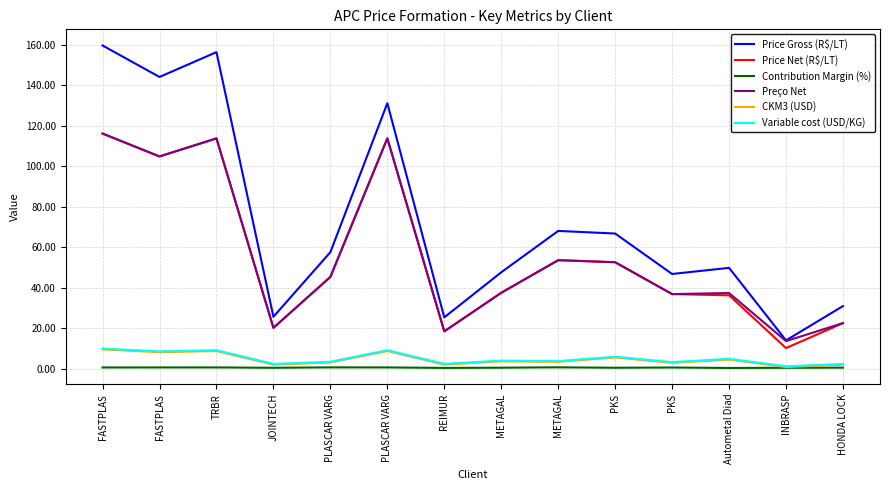

What is the sum of all Preço Net values?

785.7